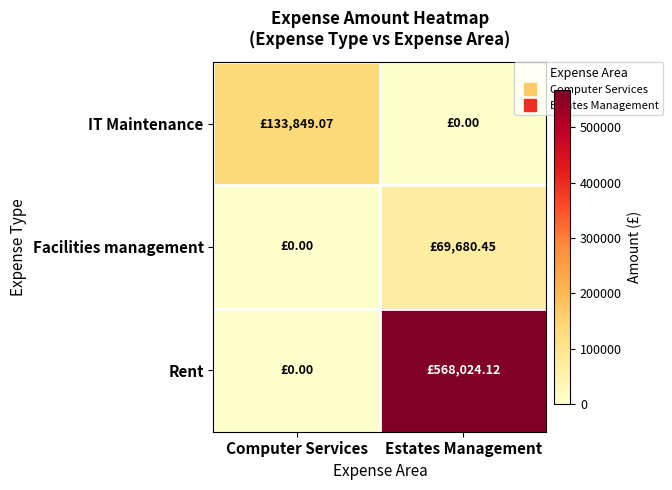

Rank the series by their maximum value, from highest to lowest.

Rent, IT Maintenance, Facilities management